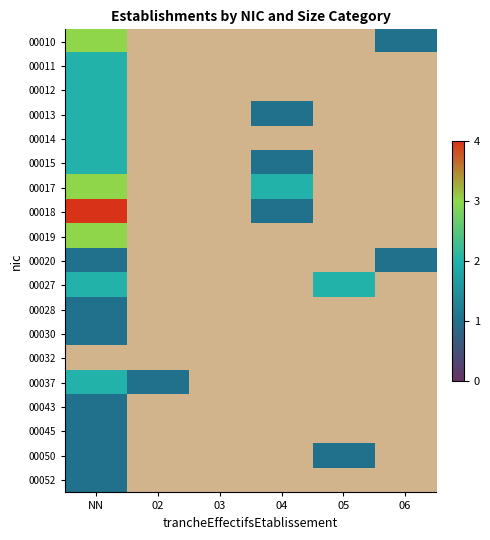

Count the number of categories in the chart.

6